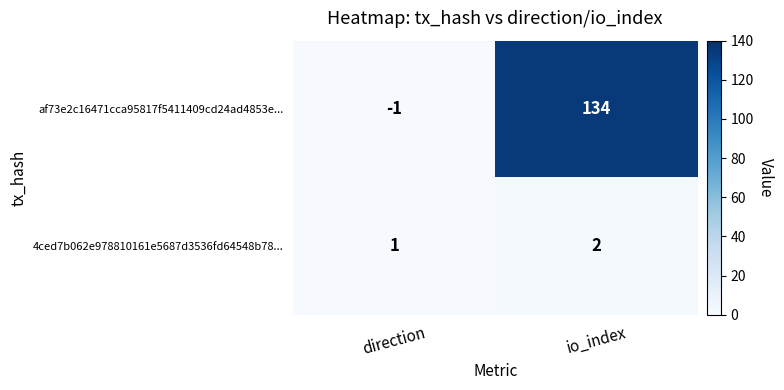

What is the spread (max minus min) of values at io_index?

132